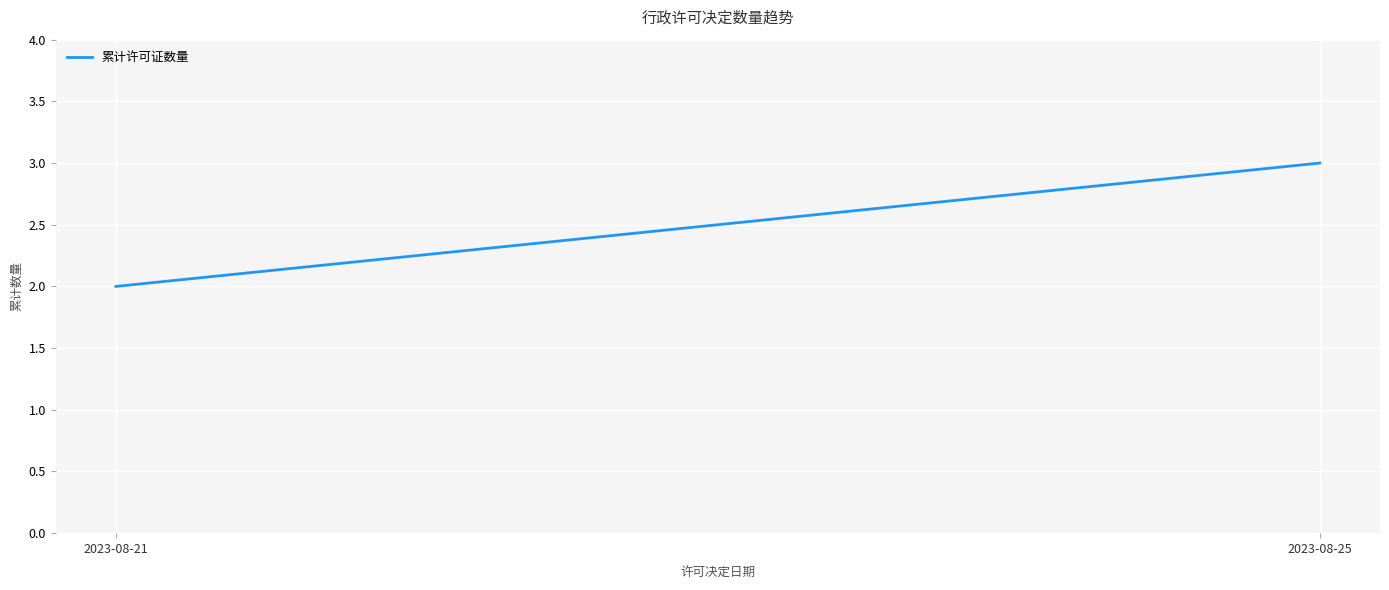

Rank the categories by value from highest to lowest.

2023-08-25, 2023-08-21